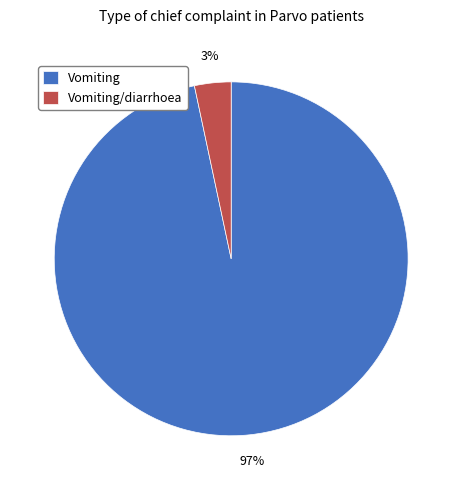

The Vomiting/diarrhoea slice represents 3% of the pie. True or false?

True